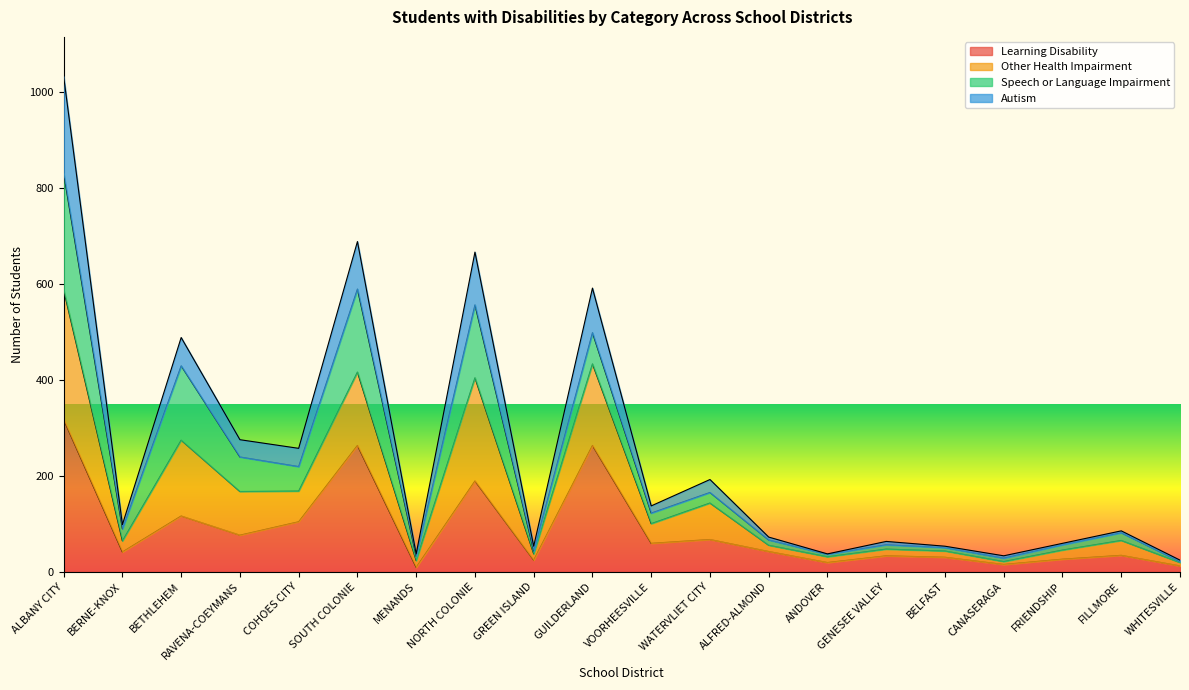

What is the difference between the highest and lowest values at ANDOVER?

18